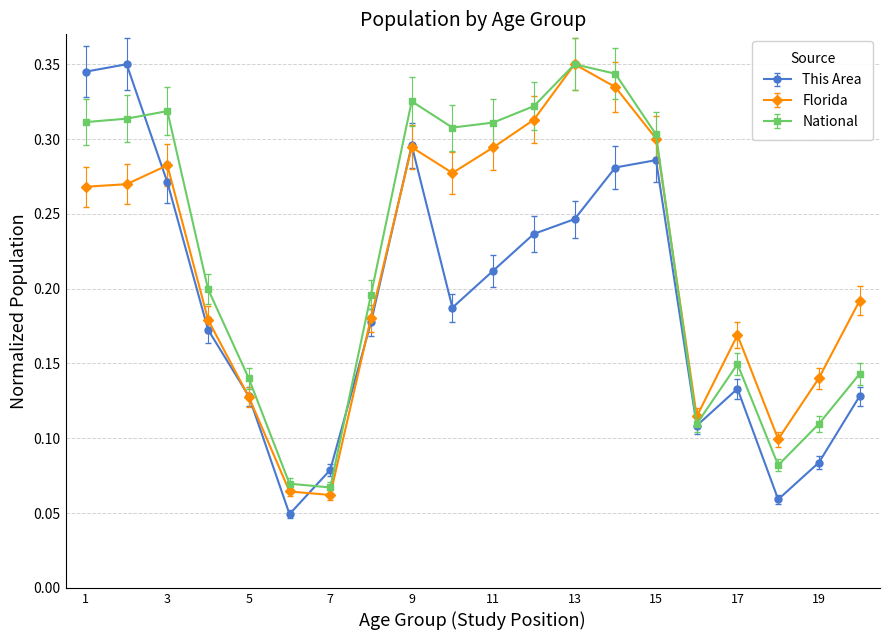

True or false: Florida has more than 2 interior local peaks.

True